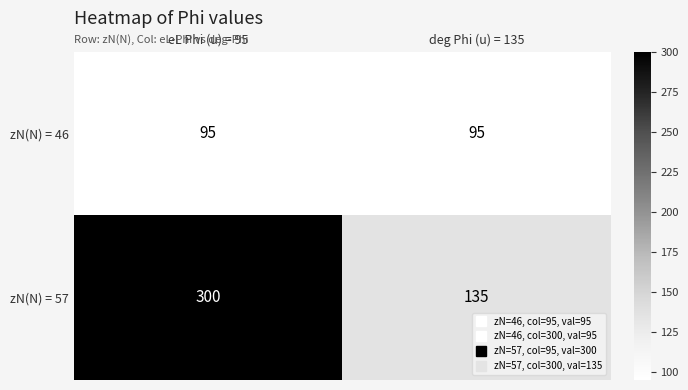

What is the spread (max minus min) of values at deg Phi (u) = 135?

40